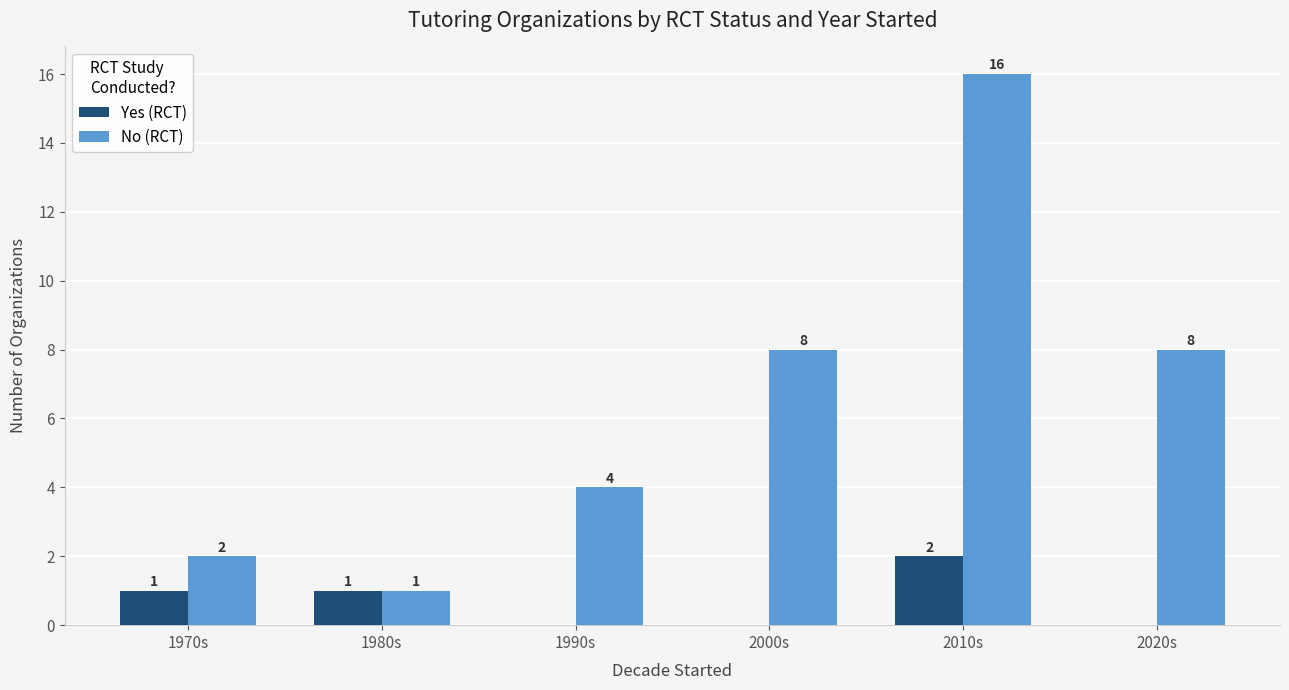

Reading right to left, what are all the values shown in this chart?

Yes (RCT): 2020s=0	2010s=2	2000s=0	1990s=0	1980s=1	1970s=1
No (RCT): 2020s=8	2010s=16	2000s=8	1990s=4	1980s=1	1970s=2